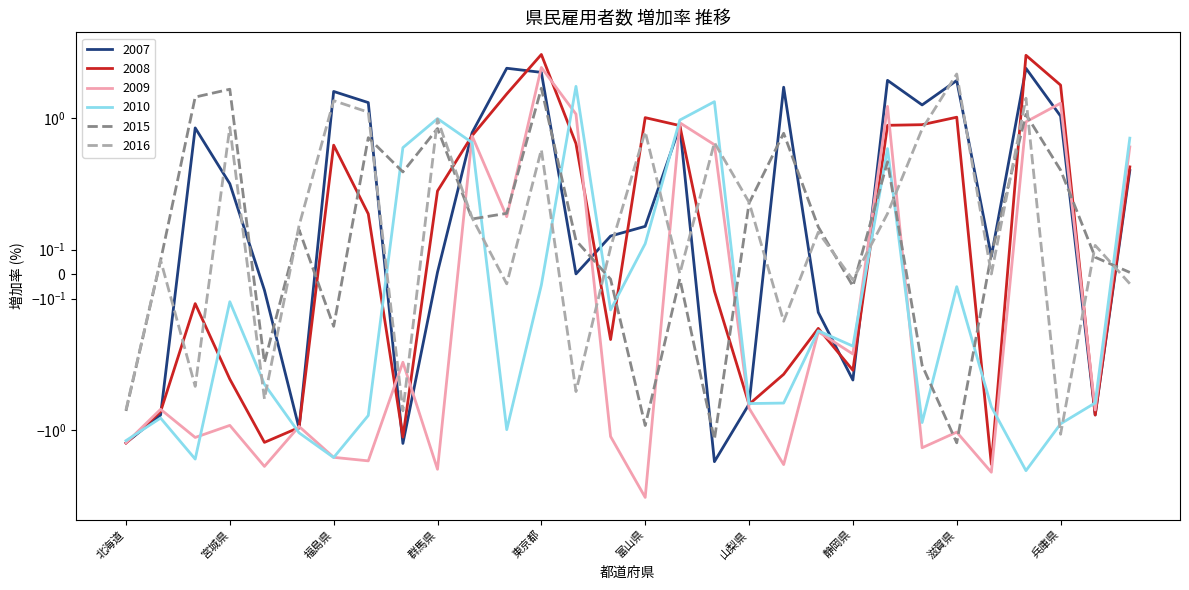

Where is the first local minimum for 2008?

秋田県